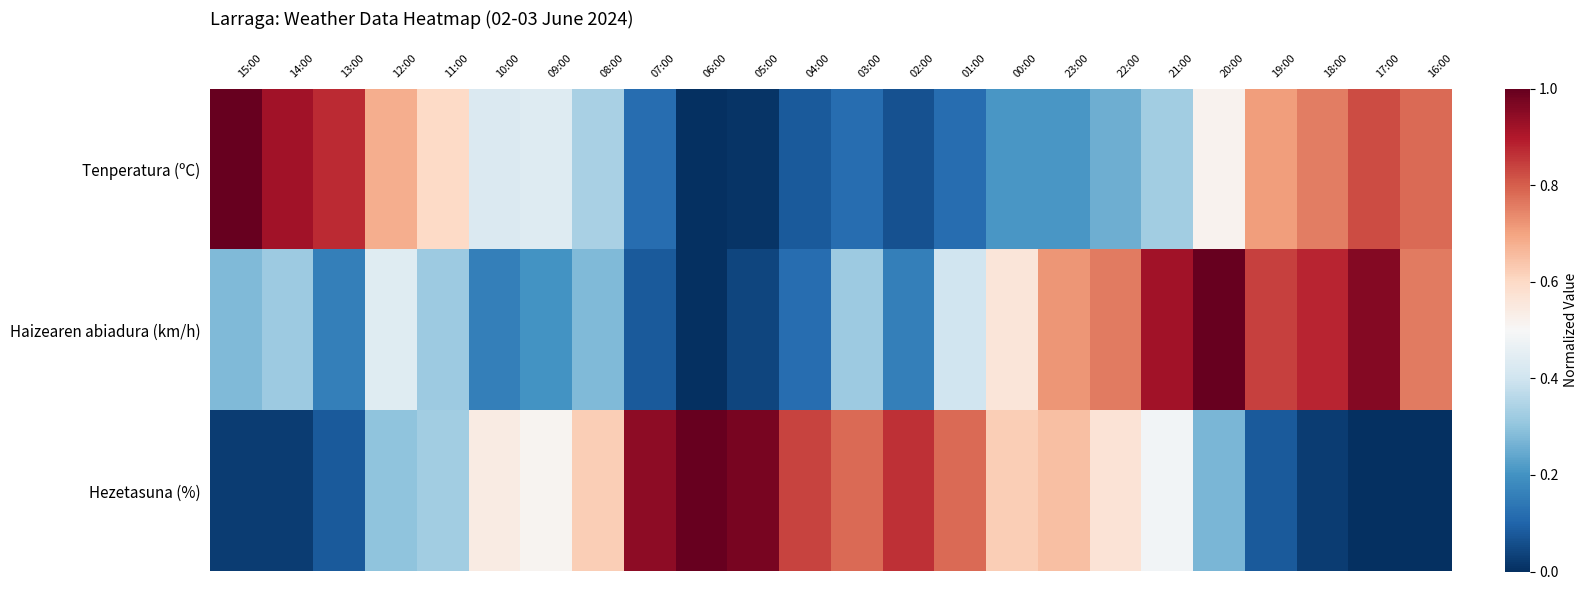

How many series are shown in this chart?

3